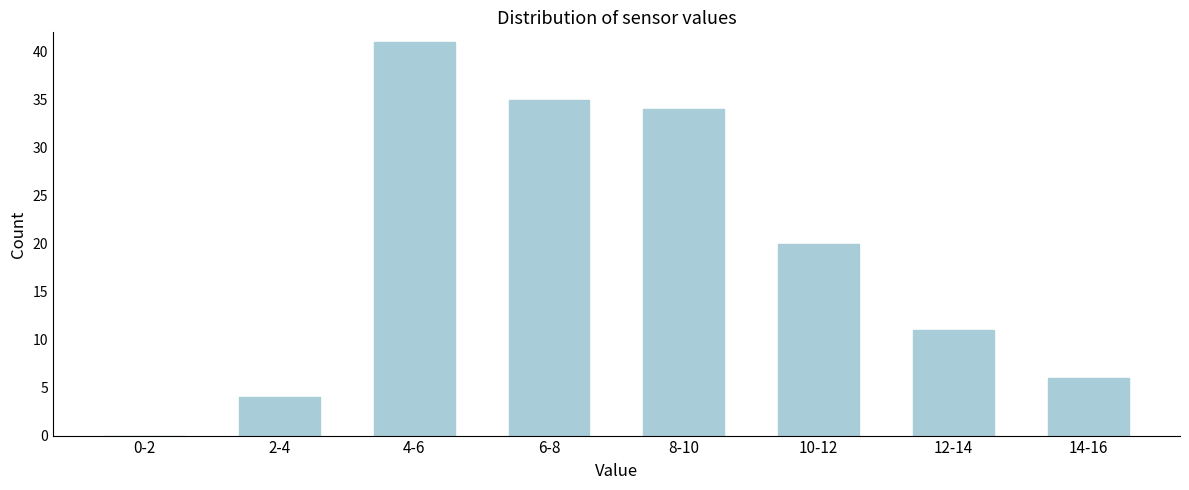

Reading right to left, extract all data points from this chart.

14-16=6	12-14=11	10-12=20	8-10=34	6-8=35	4-6=41	2-4=4	0-2=0